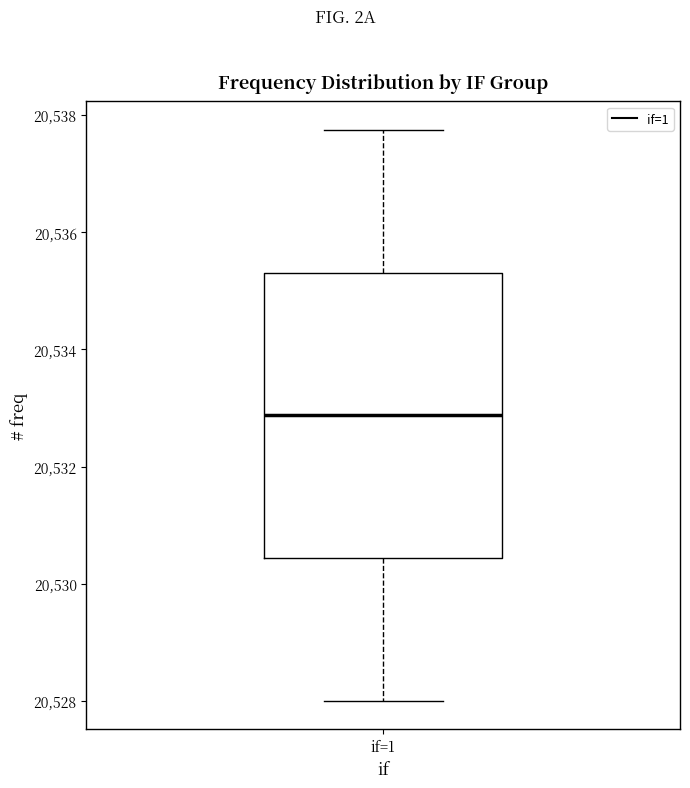

Transcribe this box plot: give where the median line is, the range the box spans, and where the two whiskers end, as read against the y-axis. The values are not printed on the chart, so give them approximately, as read against the axis.

median 20532.8, box 20530.4 to 20535.4, whiskers 20528.0 to 20537.8